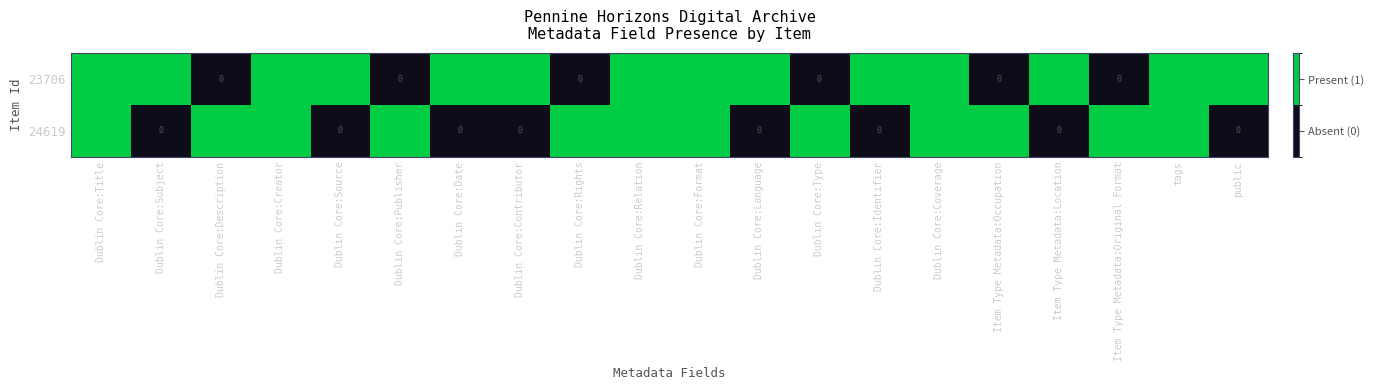

What is the maximum value shown in the chart?

1